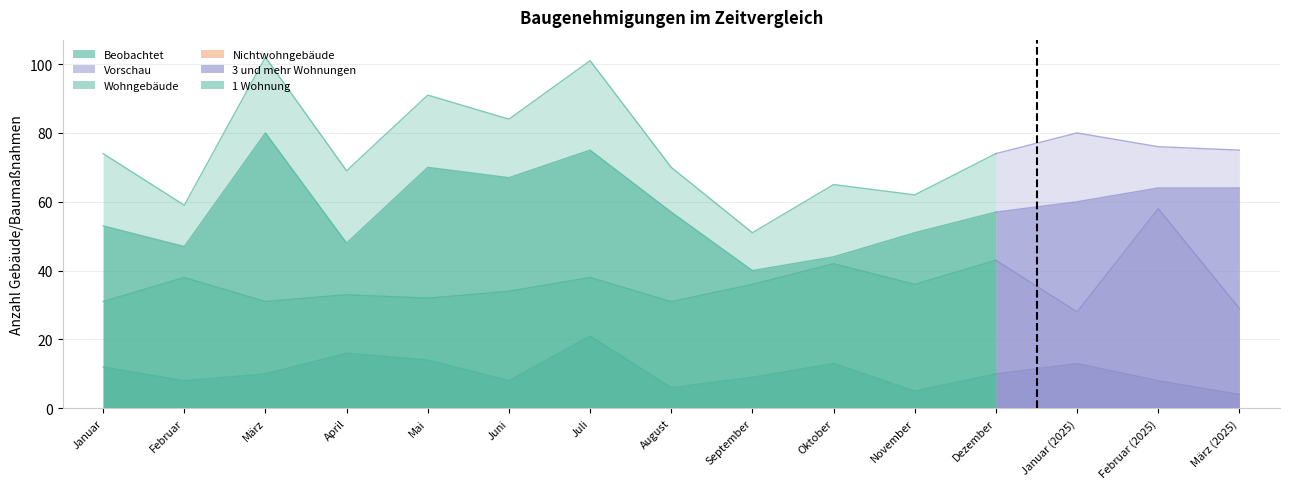

What is the highest value of the Wohngebäude series?

102